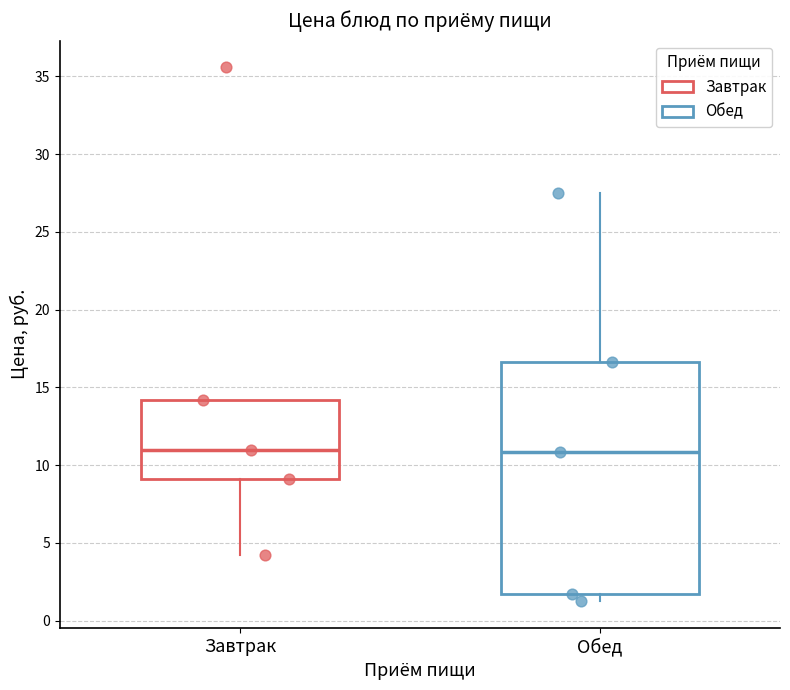

Reading left to right, read every box against the y-axis: the position of its median line, the range the box covers, and the ends of its whiskers. The values are not printed on the chart, so give them approximately, as read against the axis.

Завтрак: median 11.0, box 9.0 to 14.0, whiskers 4.0 to 14.0
Обед: median 11.0, box 1.5 to 16.5, whiskers 1.5 (just below the box's lower edge) to 27.5